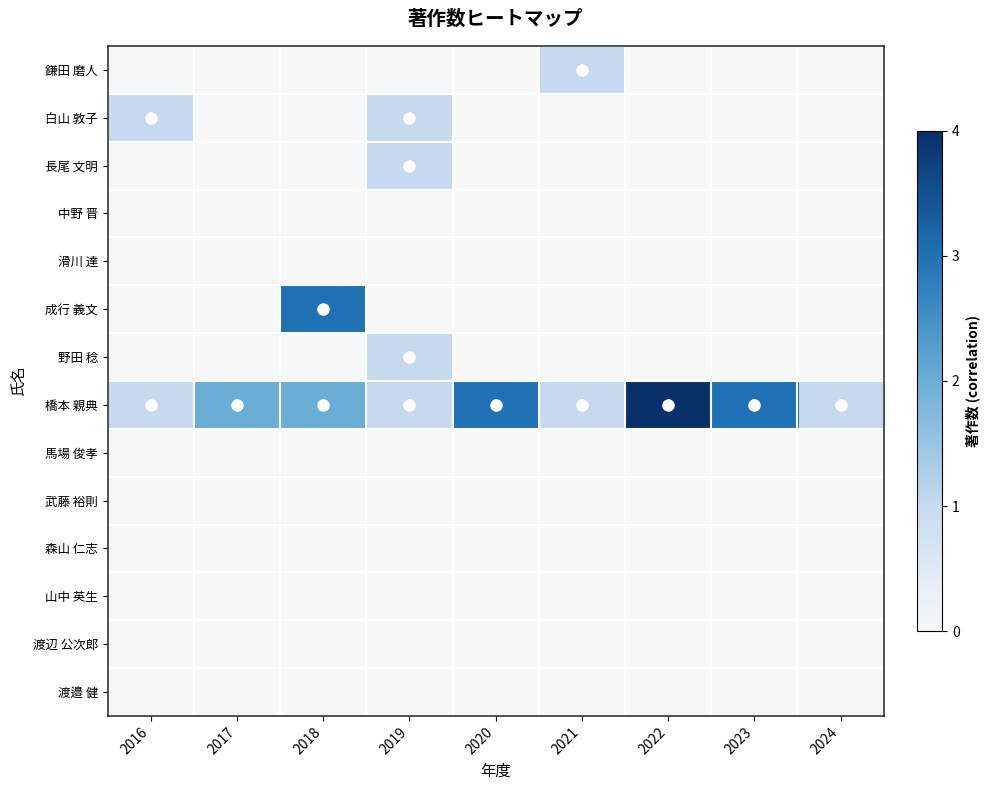

What is the sum of all 橋本 親典 values?

18